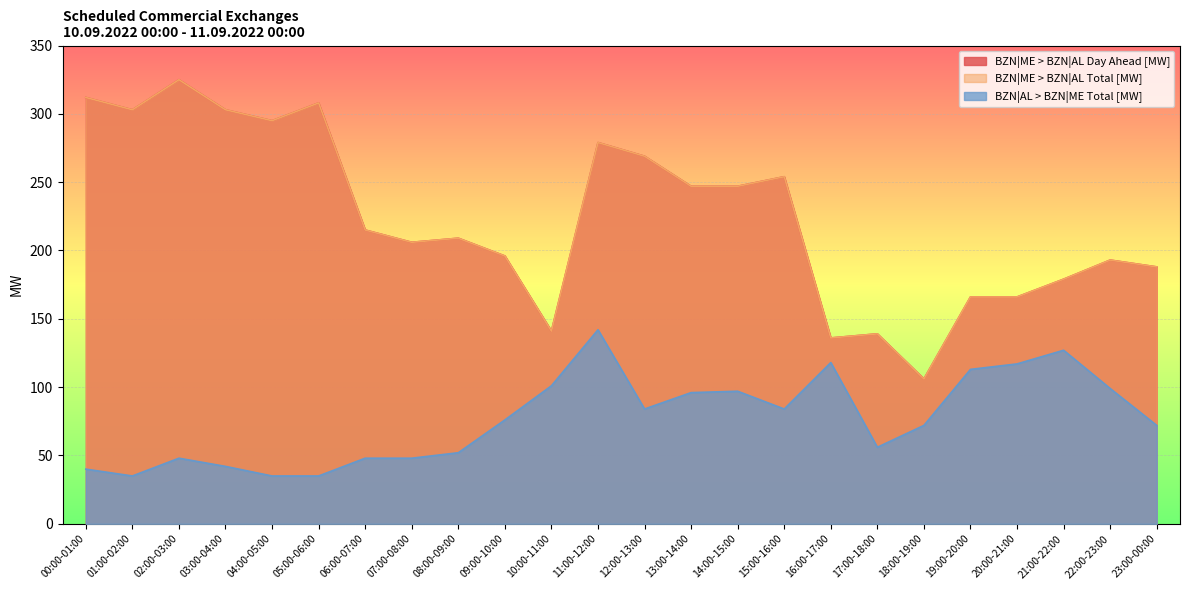

What is the label of the 1st point from the left?

00:00-01:00